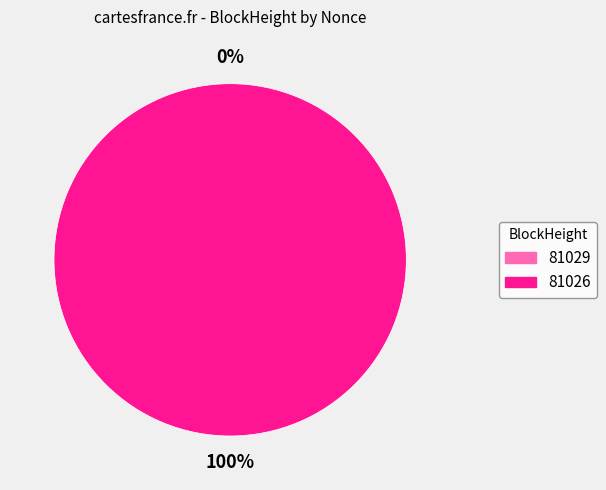

Is there any slice that represents more than half of the pie?

Yes